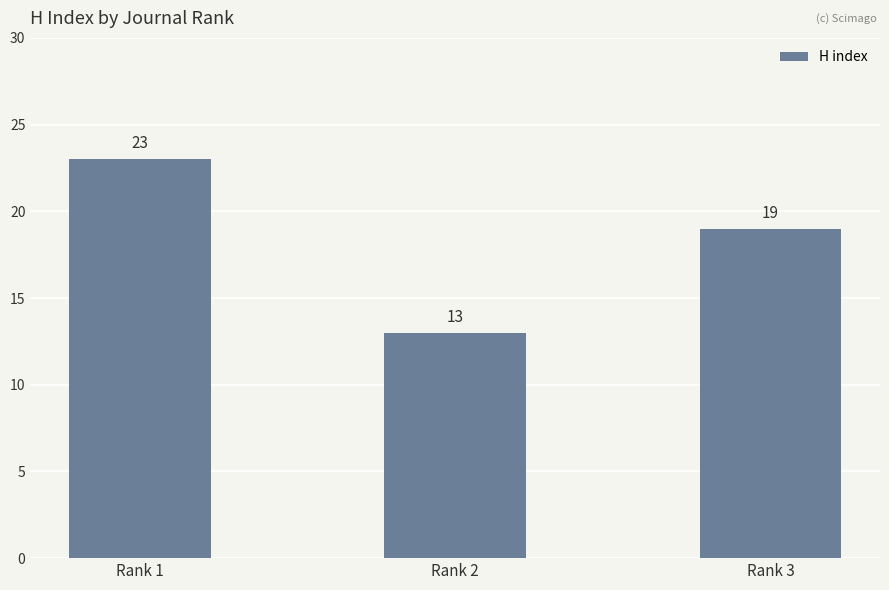

What is the ratio of the value at Rank 2 to the value at Rank 3?

0.7